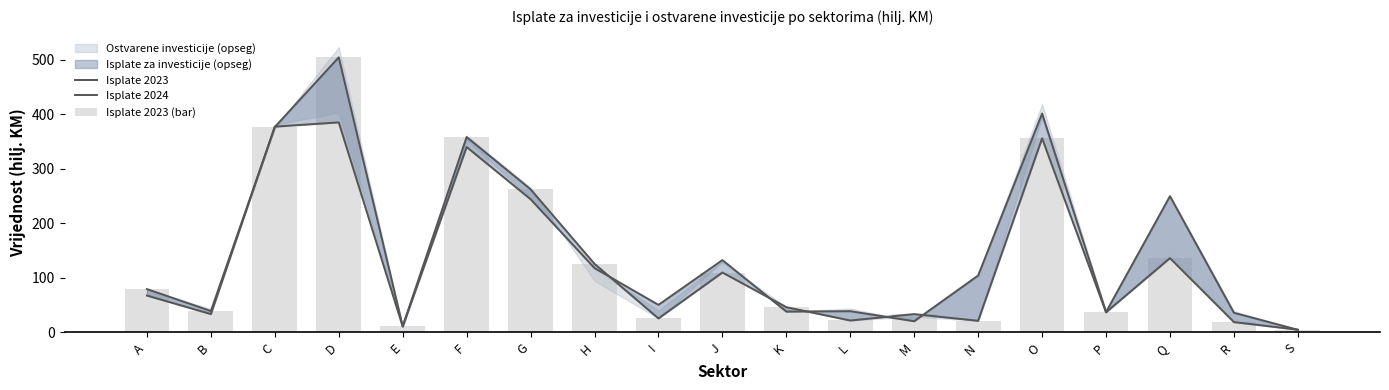

What value does the Isplate 2023 series have at G?

262.3